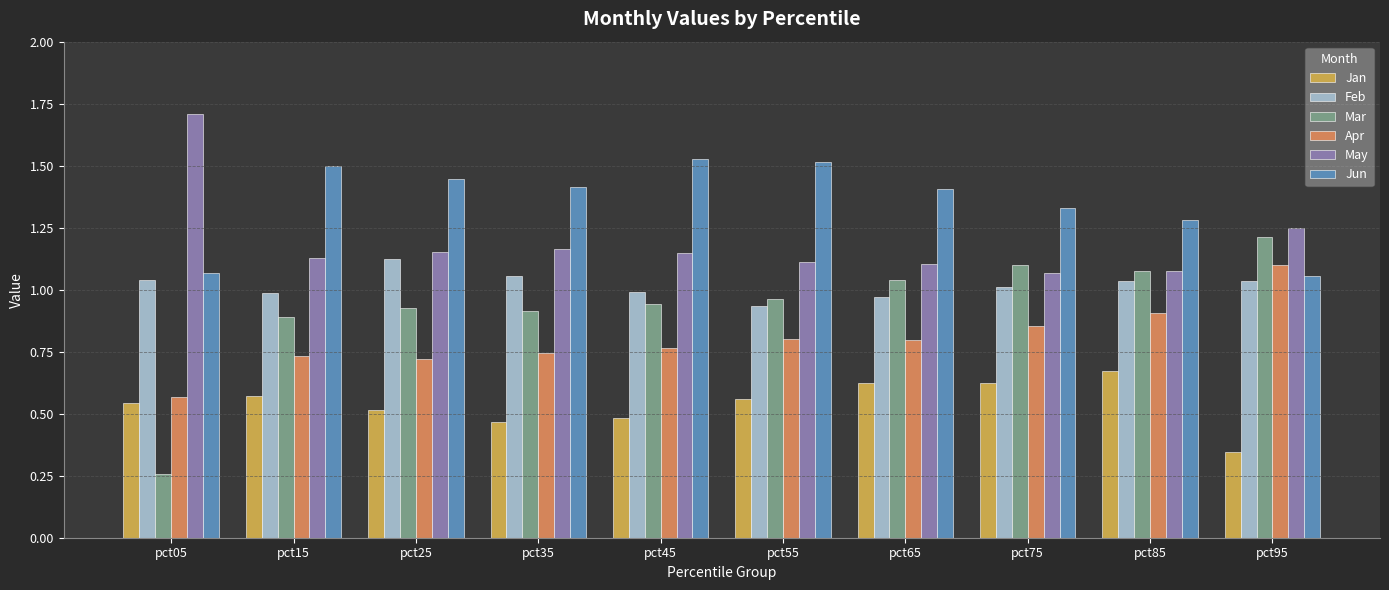

Count the Apr values in the range 0 to 1.

9